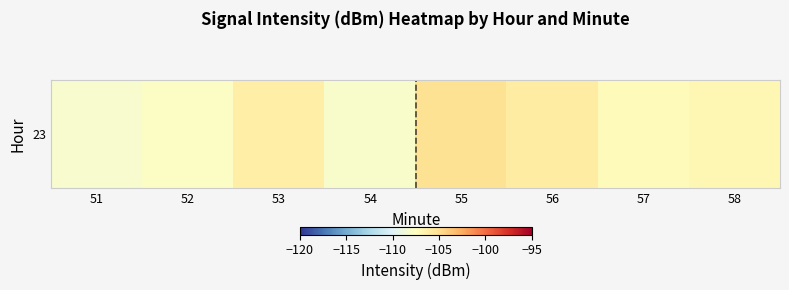

Count the number of categories in the chart.

8